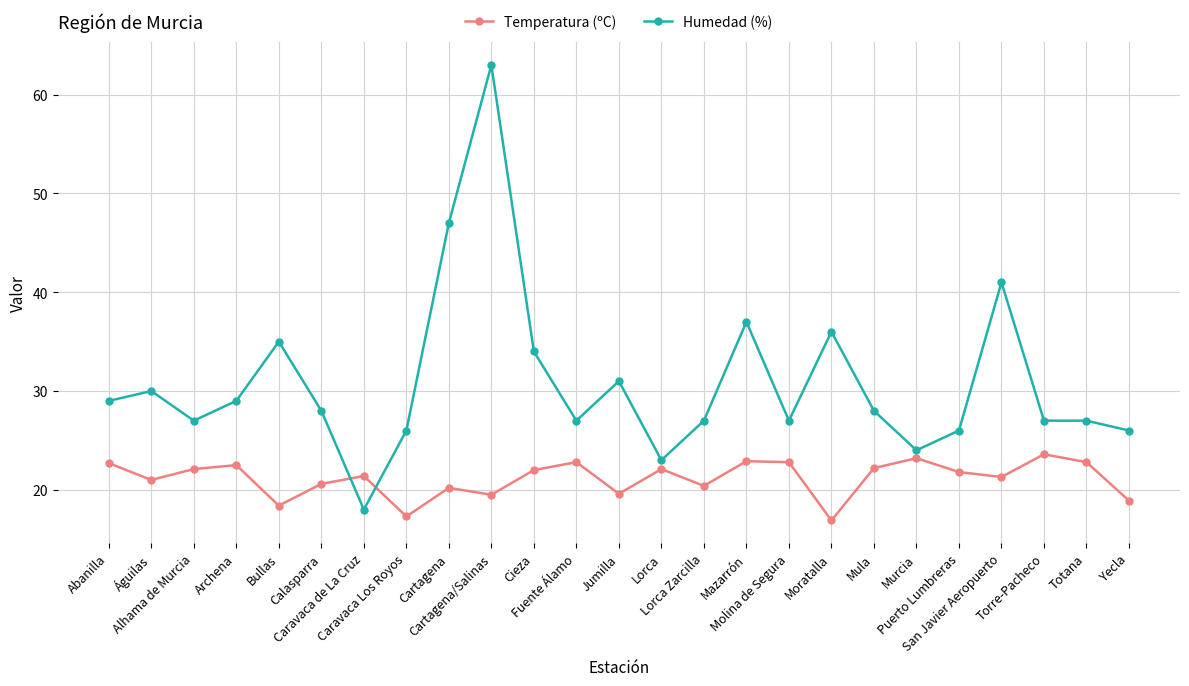

How many distinct data groups are displayed?

2